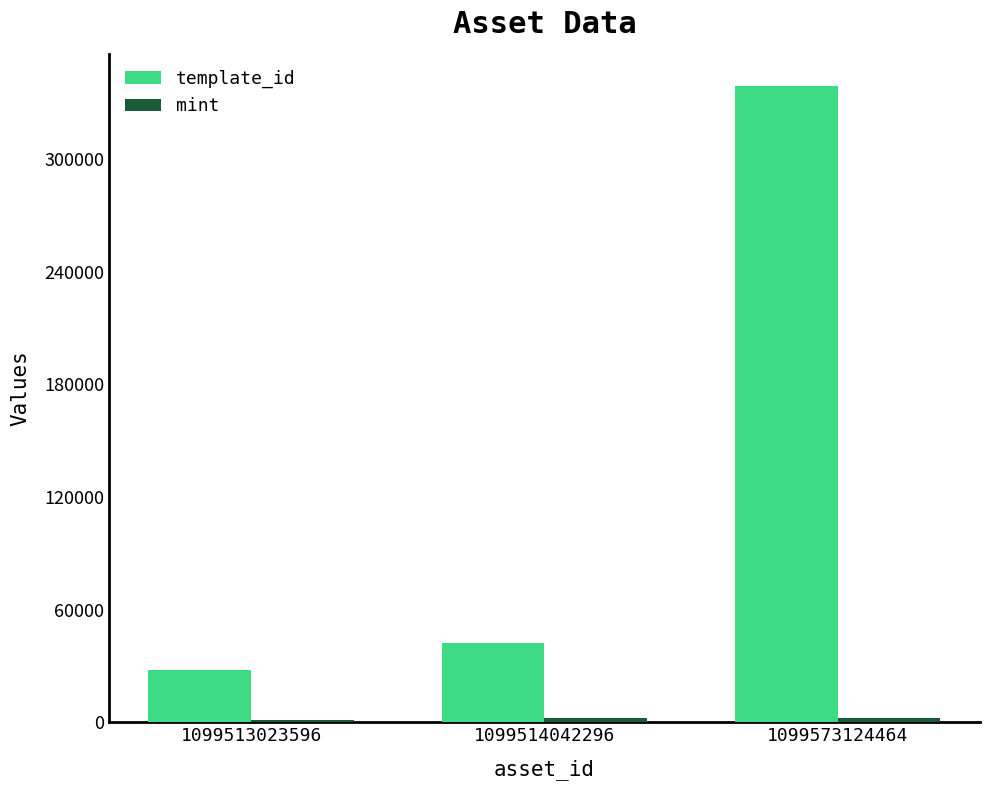

What is the sum of the template_id values at 1099514042296 and 1099573124464?

381649